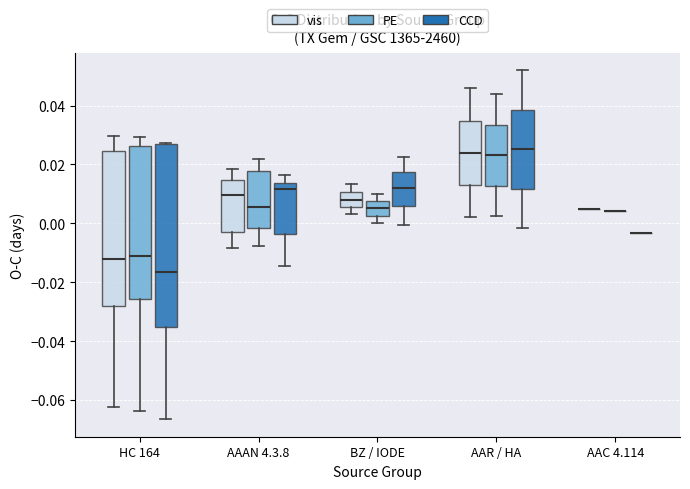

Reading left to right, transcribe this box plot: for each box, give where its median line is, the range the box spans, and where its two whiskers end, as read against the y-axis. The values are not printed on the chart, so give them approximately, as read against the axis.

HC 164 (vis): median -0.012, box -0.028 to 0.024, whiskers -0.062 to 0.030
HC 164 (PE): median -0.012, box -0.026 to 0.026, whiskers -0.064 to 0.030
HC 164 (CCD): median -0.016, box -0.036 to 0.026, whiskers -0.066 to 0.028
AAAN 4.3.8 (vis): median 0.010, box -0.002 to 0.014, whiskers -0.008 to 0.018
AAAN 4.3.8 (PE): median 0.006, box -0.002 to 0.018, whiskers -0.008 to 0.022
AAAN 4.3.8 (CCD): median 0.012, box -0.004 to 0.014, whiskers -0.014 to 0.016
BZ / IODE (vis): median 0.008, box 0.006 to 0.010, whiskers 0.004 to 0.014
BZ / IODE (PE): median 0.006, box 0.002 to 0.008, whiskers 0.000 to 0.010
BZ / IODE (CCD): median 0.012, box 0.006 to 0.018, whiskers 0.000 to 0.022
AAR / HA (vis): median 0.024, box 0.014 to 0.034, whiskers 0.002 to 0.046
AAR / HA (PE): median 0.024, box 0.012 to 0.034, whiskers 0.002 to 0.044
AAR / HA (CCD): median 0.026, box 0.012 to 0.038, whiskers -0.002 to 0.052
AAC 4.114 (vis): box collapsed to a line at 0.004, whiskers 0.004 to 0.004
AAC 4.114 (PE): box collapsed to a line at 0.004, whiskers 0.004 to 0.004
AAC 4.114 (CCD): box collapsed to a line at -0.004, whiskers -0.004 to -0.004